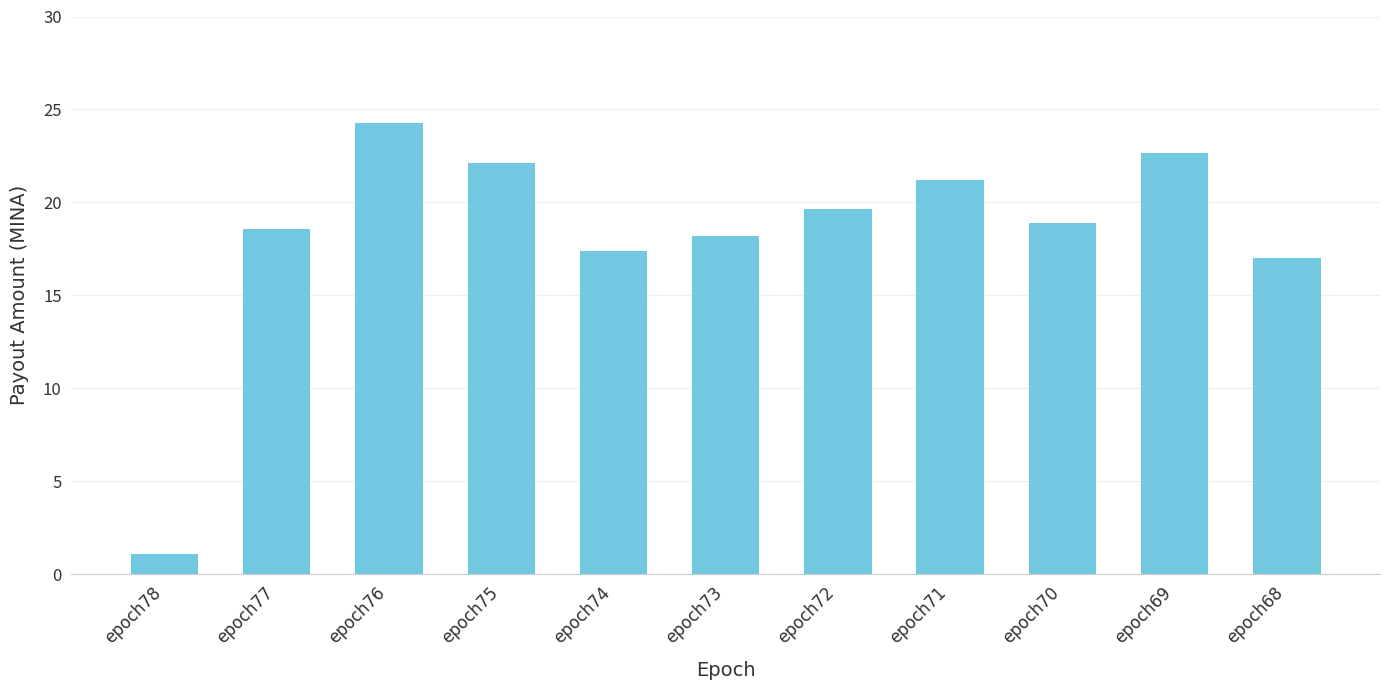

How many categories are shown in the chart?

11